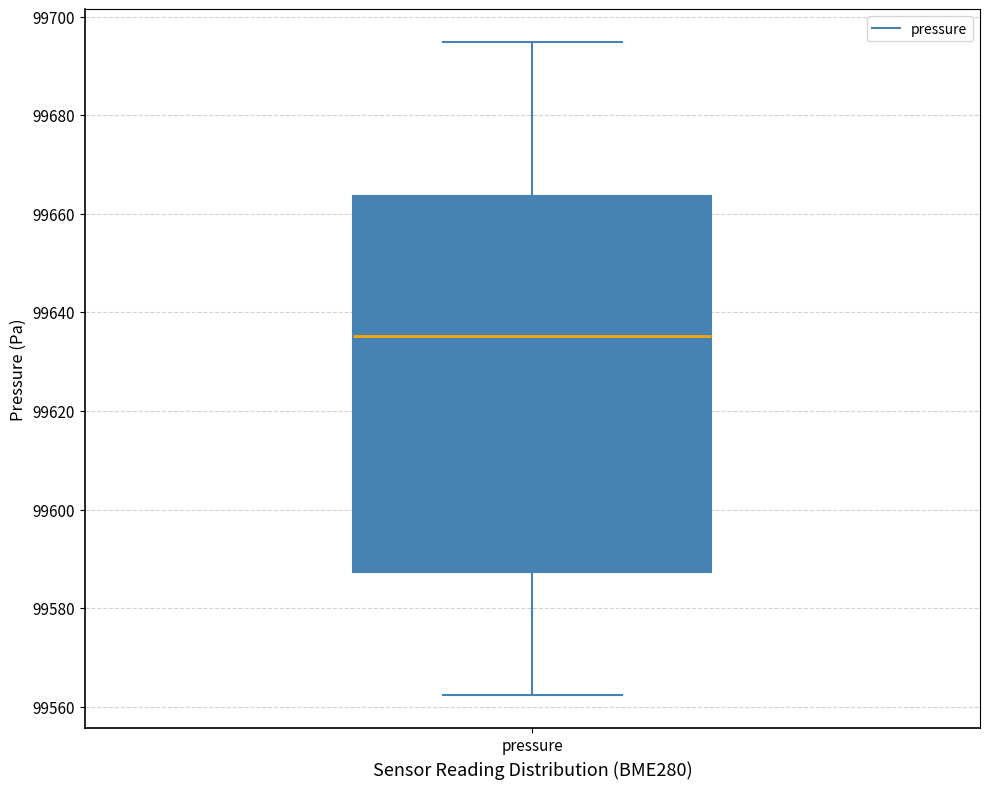

Read this box plot against the y-axis: the position of the median line, the range covered by the box, and the ends of both whiskers. The values are not printed on the chart, so give them approximately, as read against the axis.

median 99636, box 99588 to 99664, whiskers 99562 to 99694